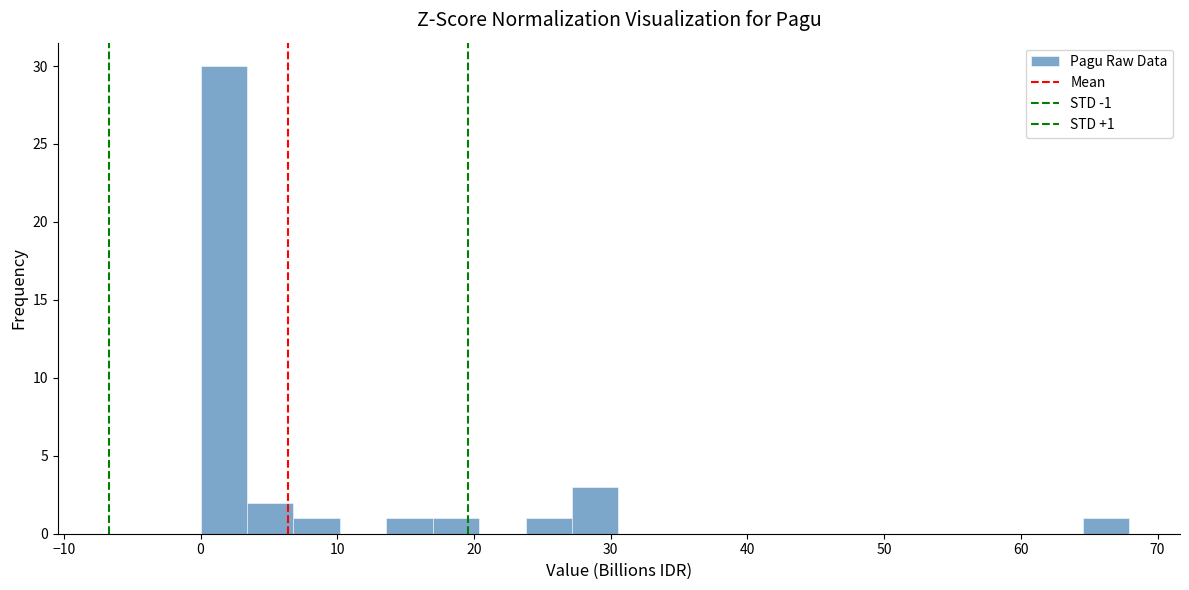

Around what value on the x-axis is the tallest bar? Give the approximate position of its centre, as read against the axis.

2